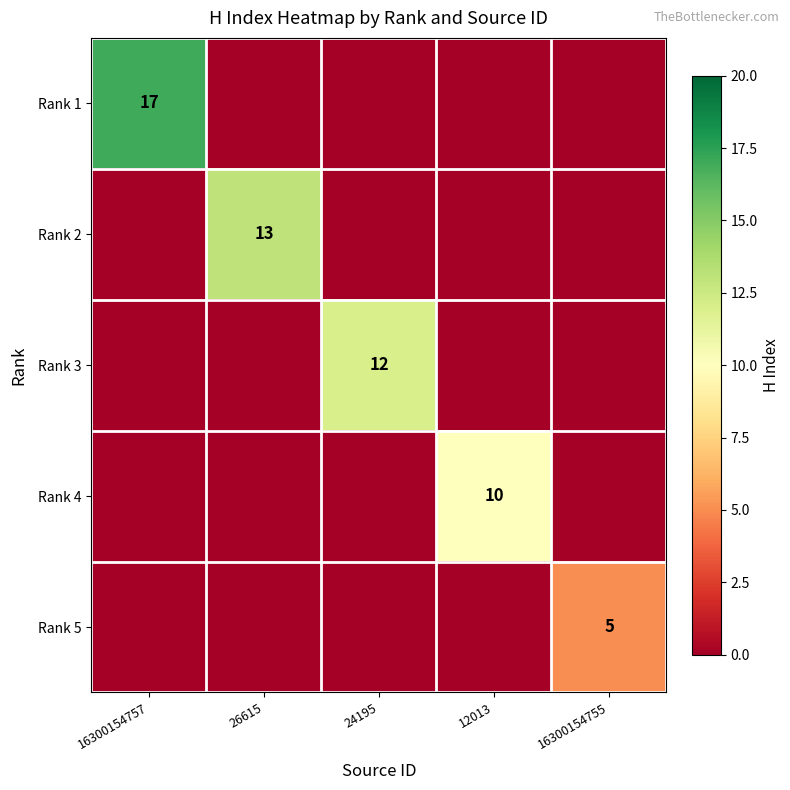

Is it true that Rank 5 equals 3 at 16300154755?

False